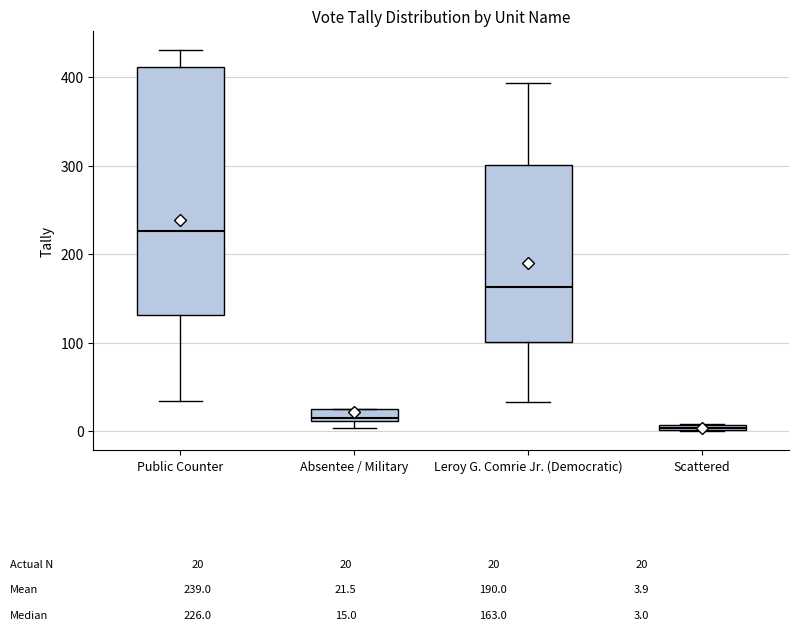

Which box's median line is the highest?

Public Counter